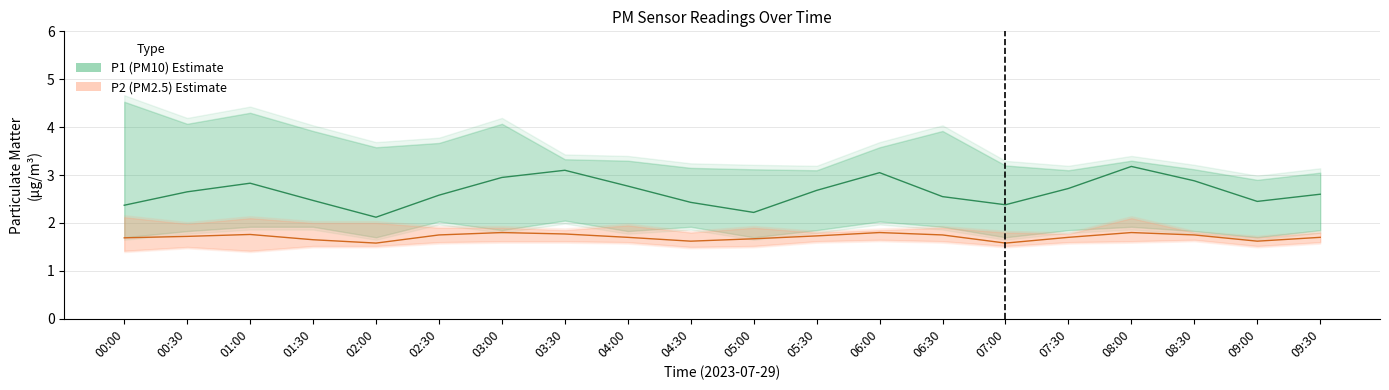

What is the value of the P2 (PM2.5) point at the 3rd from the left?

1.8